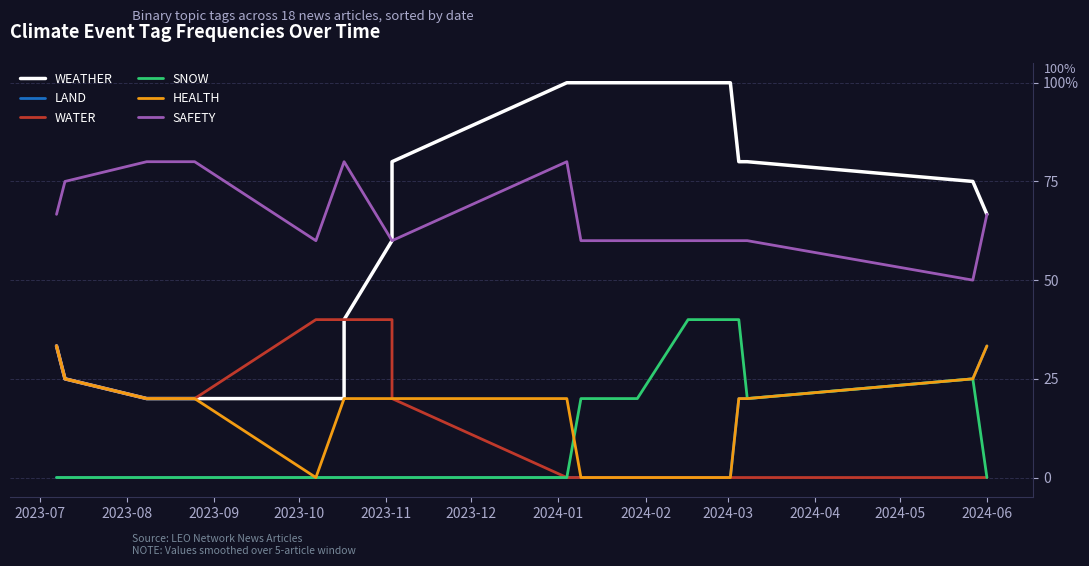

What is the label of the 11th point from the left?

2024-05